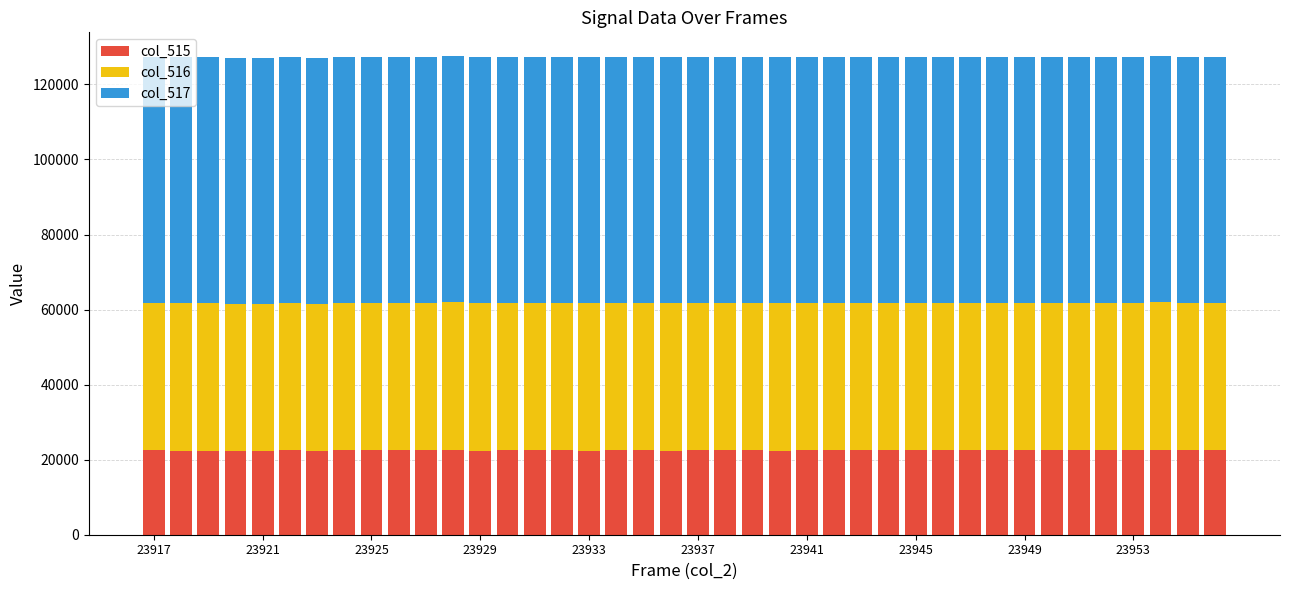

What is the average value of the col_515 series?

22504